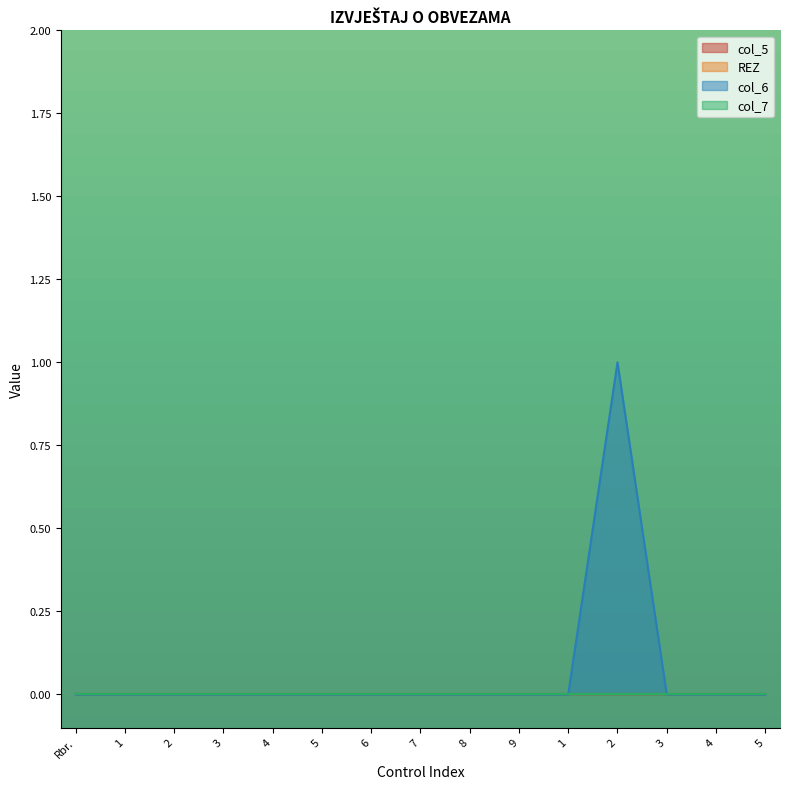

At 4, list the series in order from smallest to largest.

col_5, REZ, col_6, col_7